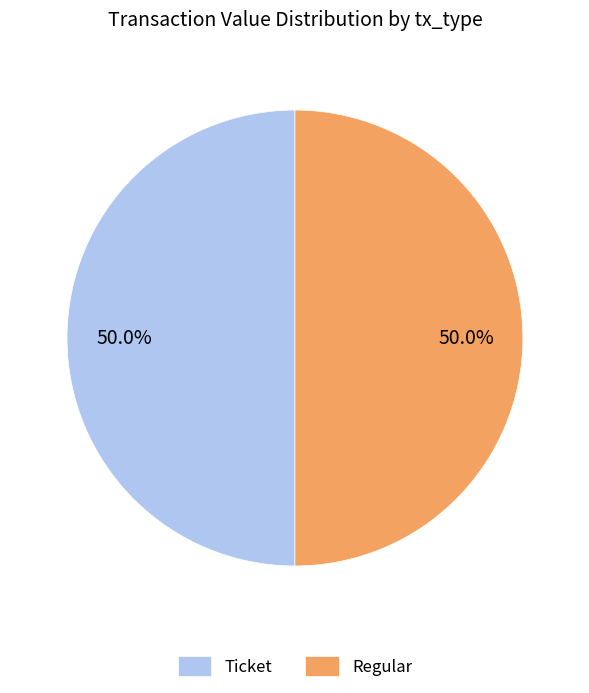

Approximately how many times larger is the value at Regular compared to Ticket?

1.0